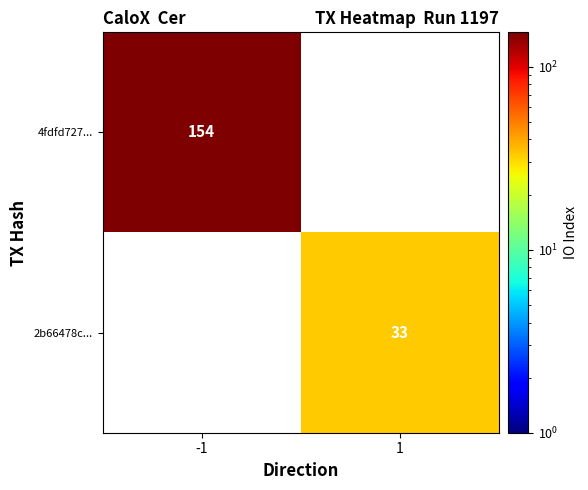

The 2b66478c... series shows 16 at 1. True or false?

False